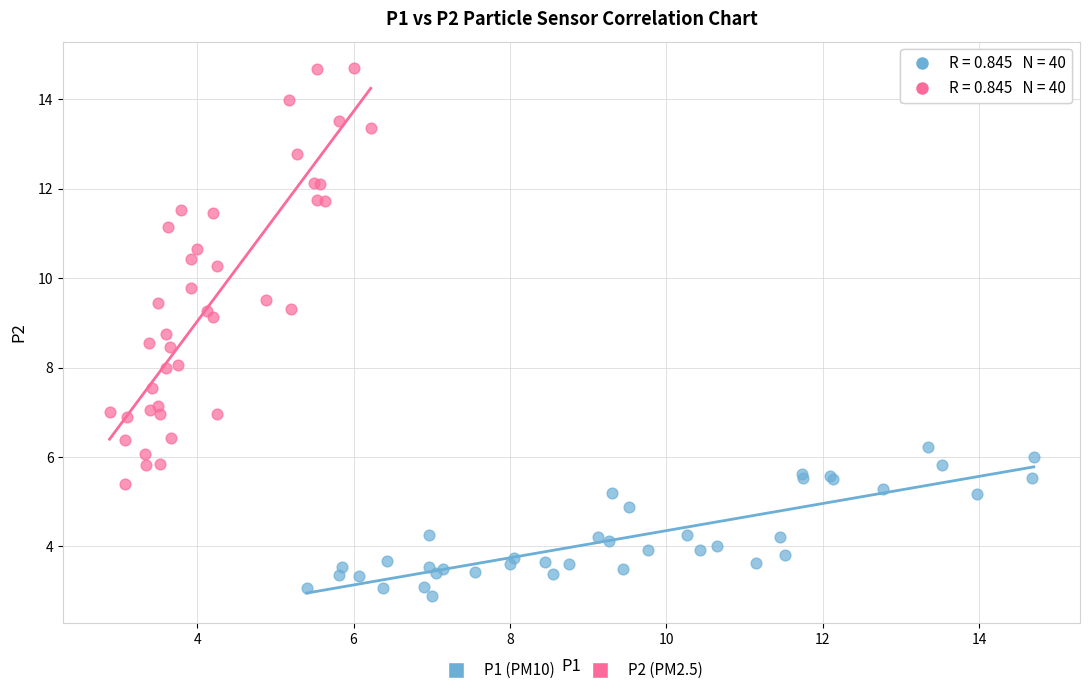

Which series reaches the maximum Y coordinate?

P2 (PM2.5)